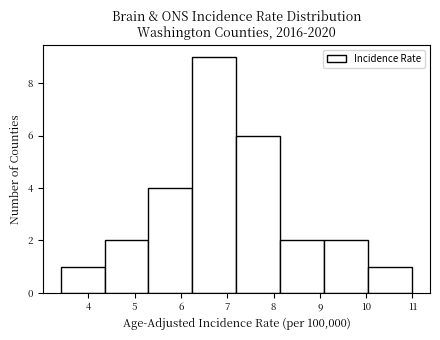

What is the height of the bar covering 4.35 to 5.30 on the x-axis? Neither the bar edges nor the heights are printed on the chart, so give them approximately, as read against the axes.

2